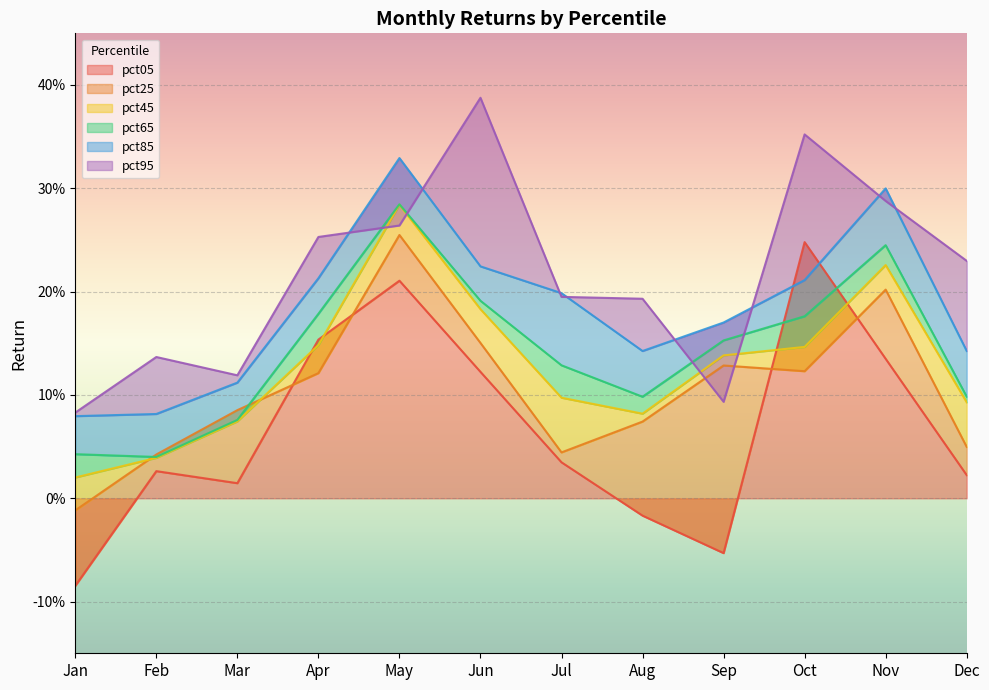

What is the value of the pct85 point at the 11th from the left?

0.3